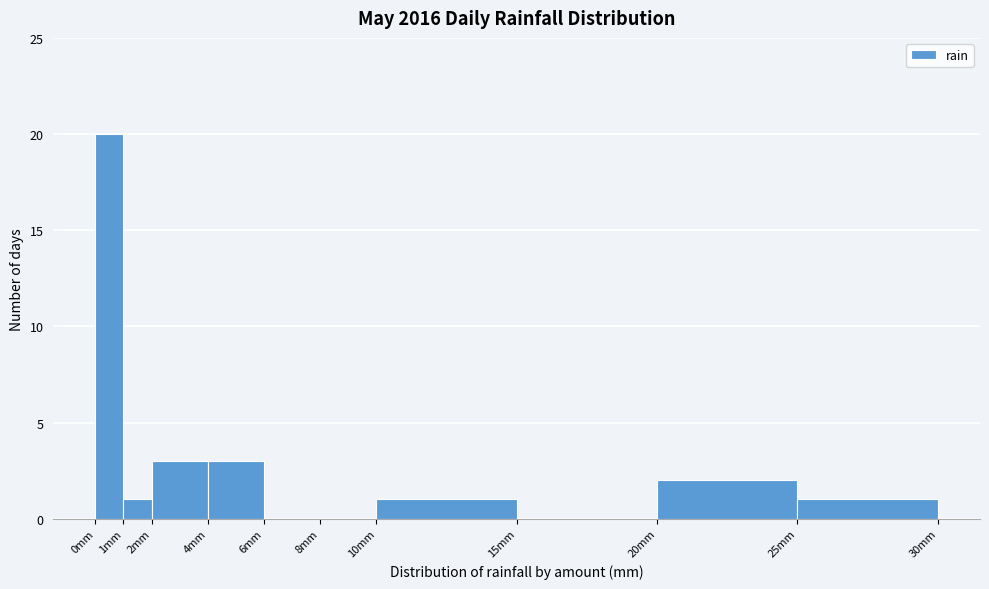

Which range on the x-axis has the tallest bar?

0 to 1